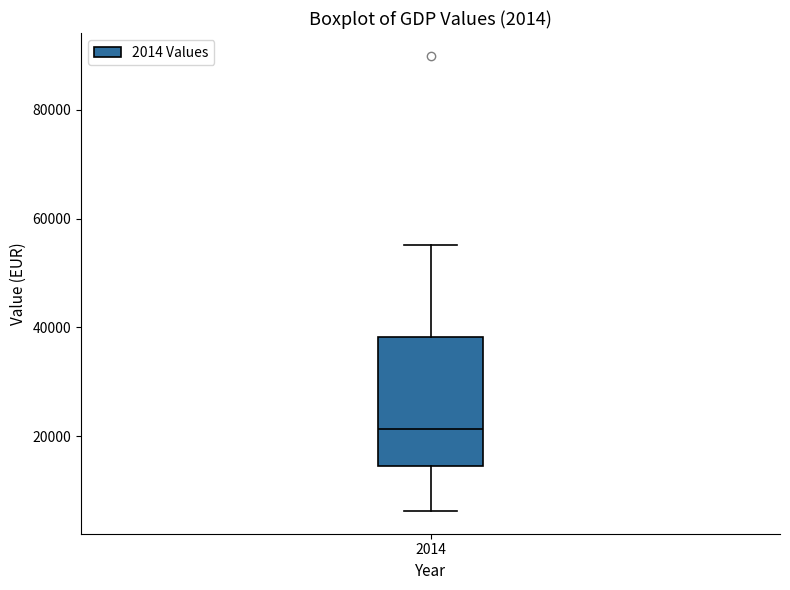

Transcribe this box plot: give where the median line is, the range the box spans, and where the two whiskers end, as read against the y-axis. The values are not printed on the chart, so give them approximately, as read against the axis.

median 22000, box 14000 to 38000, whiskers 6000 to 56000